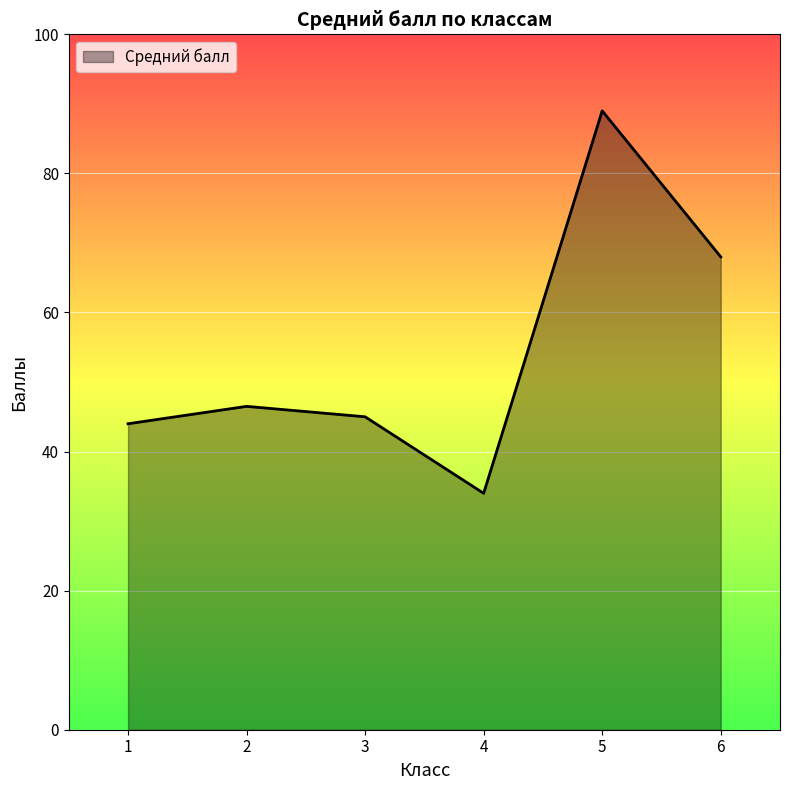

Rank the categories by value from lowest to highest.

4, 1, 3, 2, 6, 5